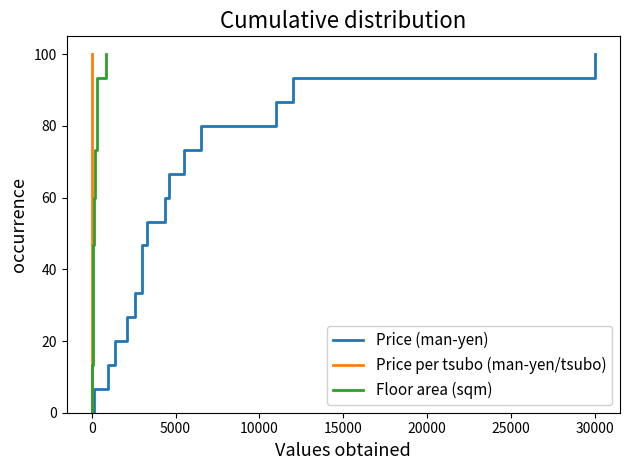

Is it true that Floor area (sqm) equals 32.2 at 11?

False